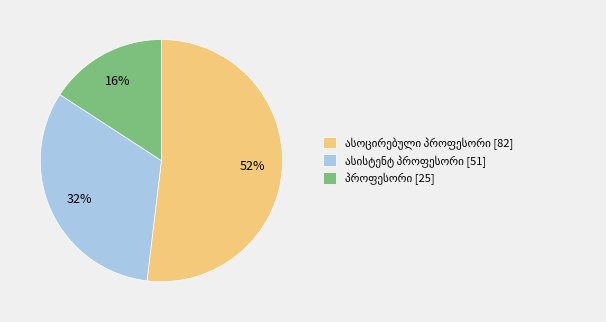

Is there any slice that represents more than half of the pie?

Yes